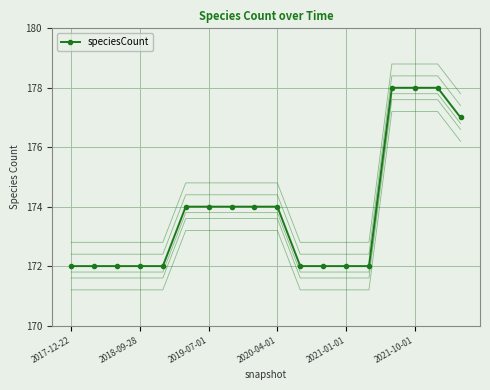

The speciesCount series shows 254 at 2018-09-28. True or false?

False